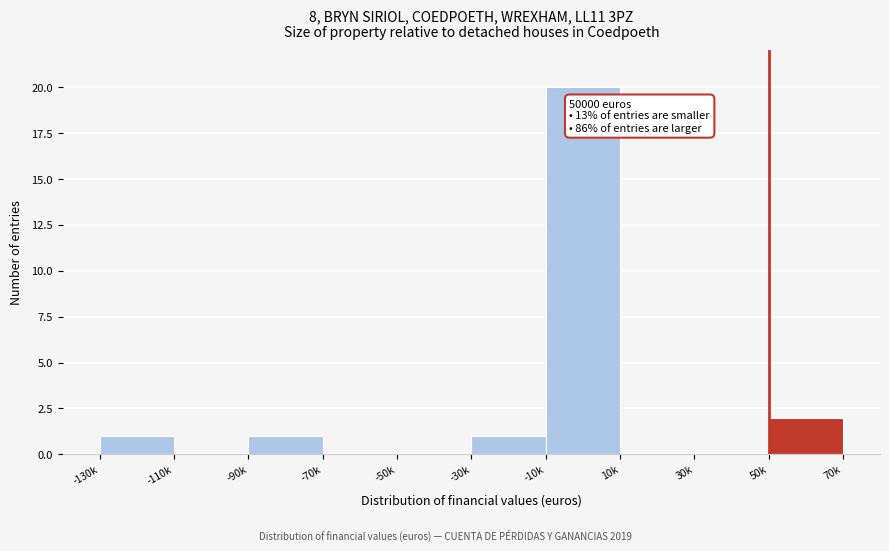

Reading left to right, extract all data points from this chart.

-130k=1	-110k=0	-90k=1	-70k=0	-50k=0	-30k=1	-10k=20	10k=0	30k=0	50k=2